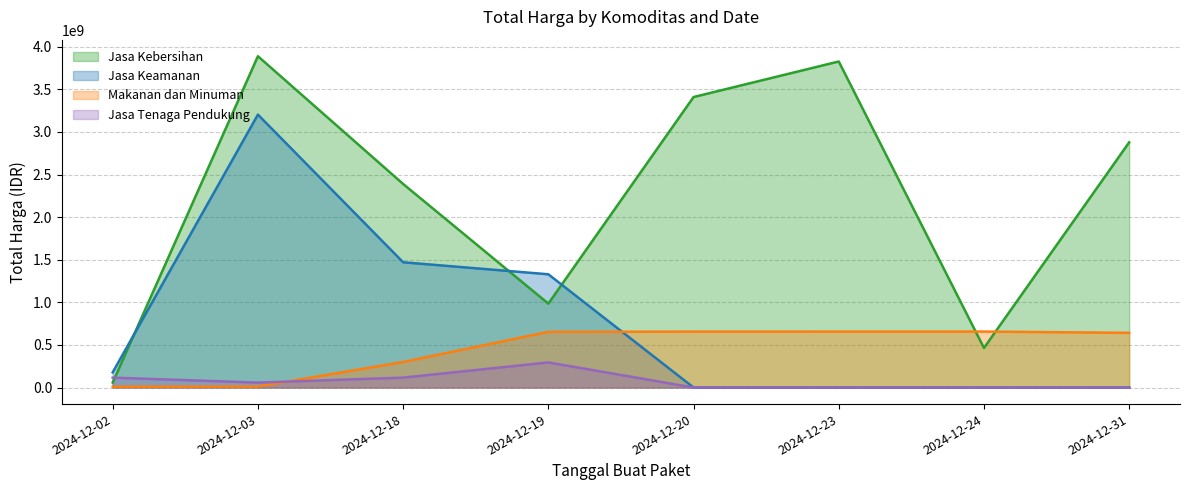

Is it true that Jasa Keamanan equals -1695129551 at 2024-12-24?

False